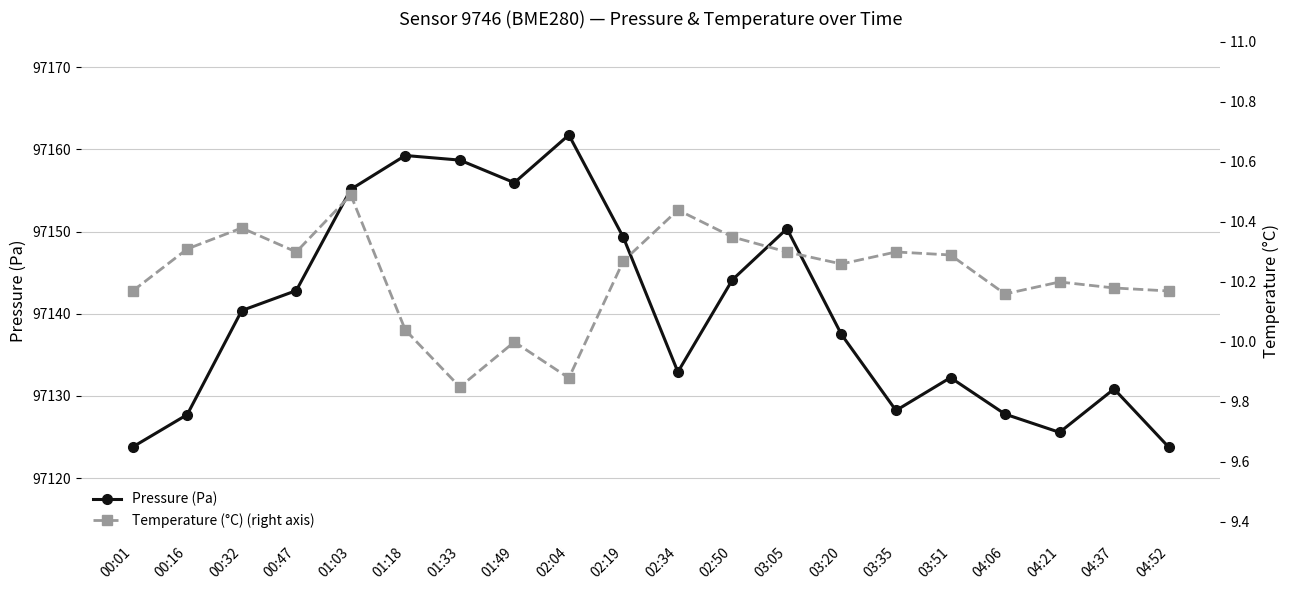

Read the Pressure (Pa) value at 04:06.

97127.8